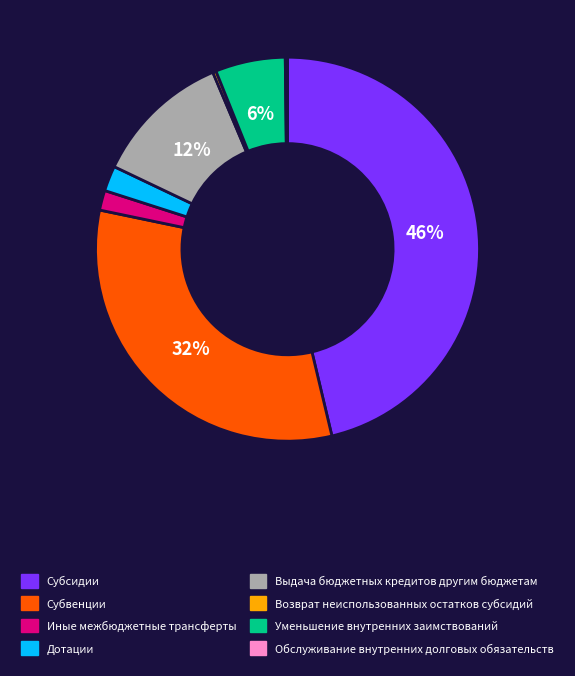

Do Выдача бюджетных кредитов другим бюджетам and Уменьшение внутренних заимствований together represent more than half of the pie?

No